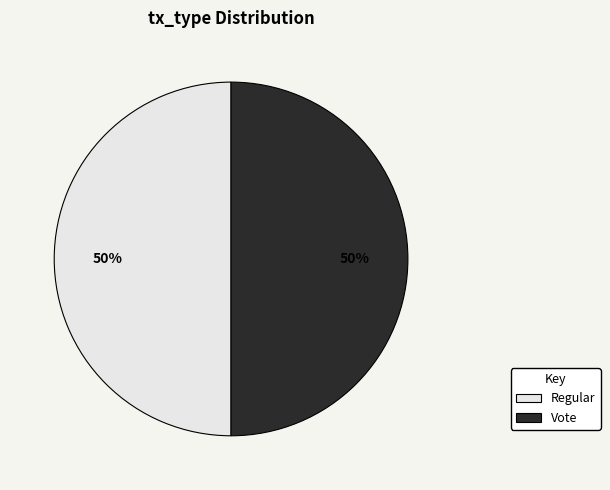

Is it true that Vote is 50% of the pie?

True